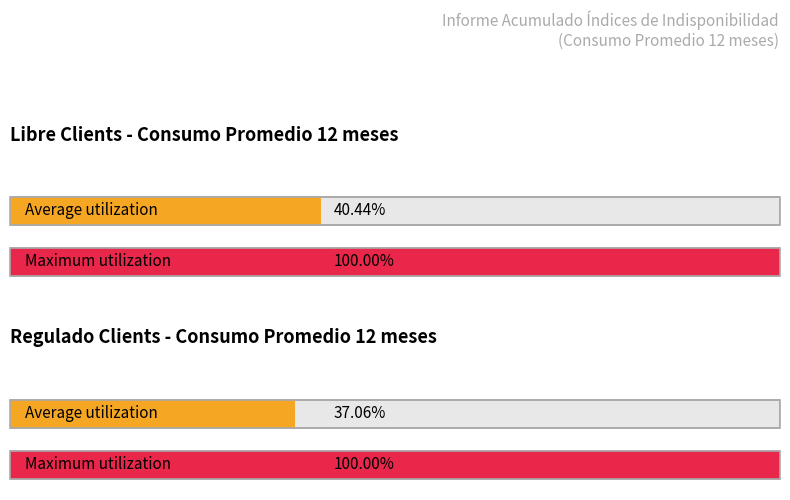

Between Regulado and Regulado, which is larger?

Regulado